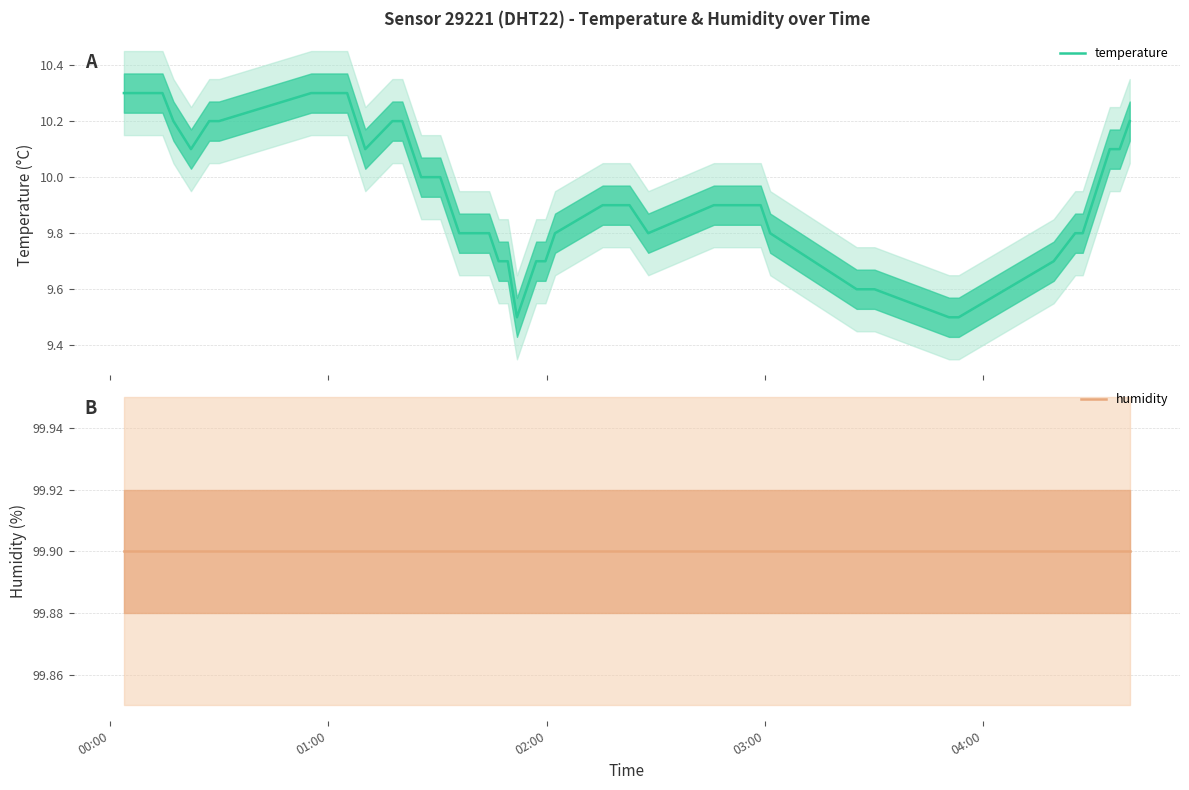

True or false: temperature and humidity cross at least once.

False